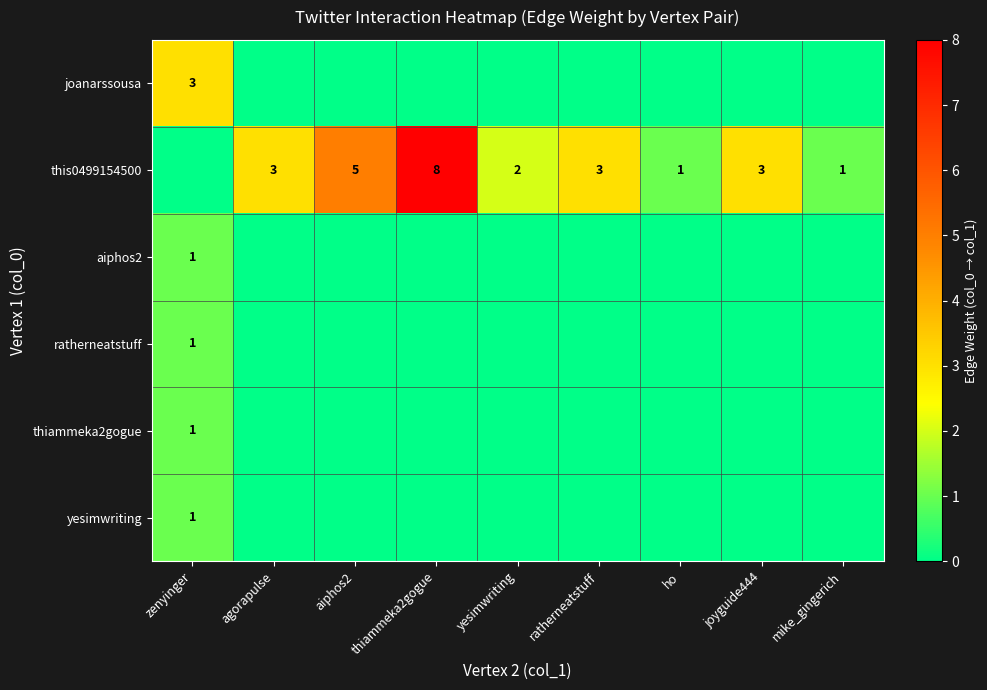

How many series are shown in this chart?

6